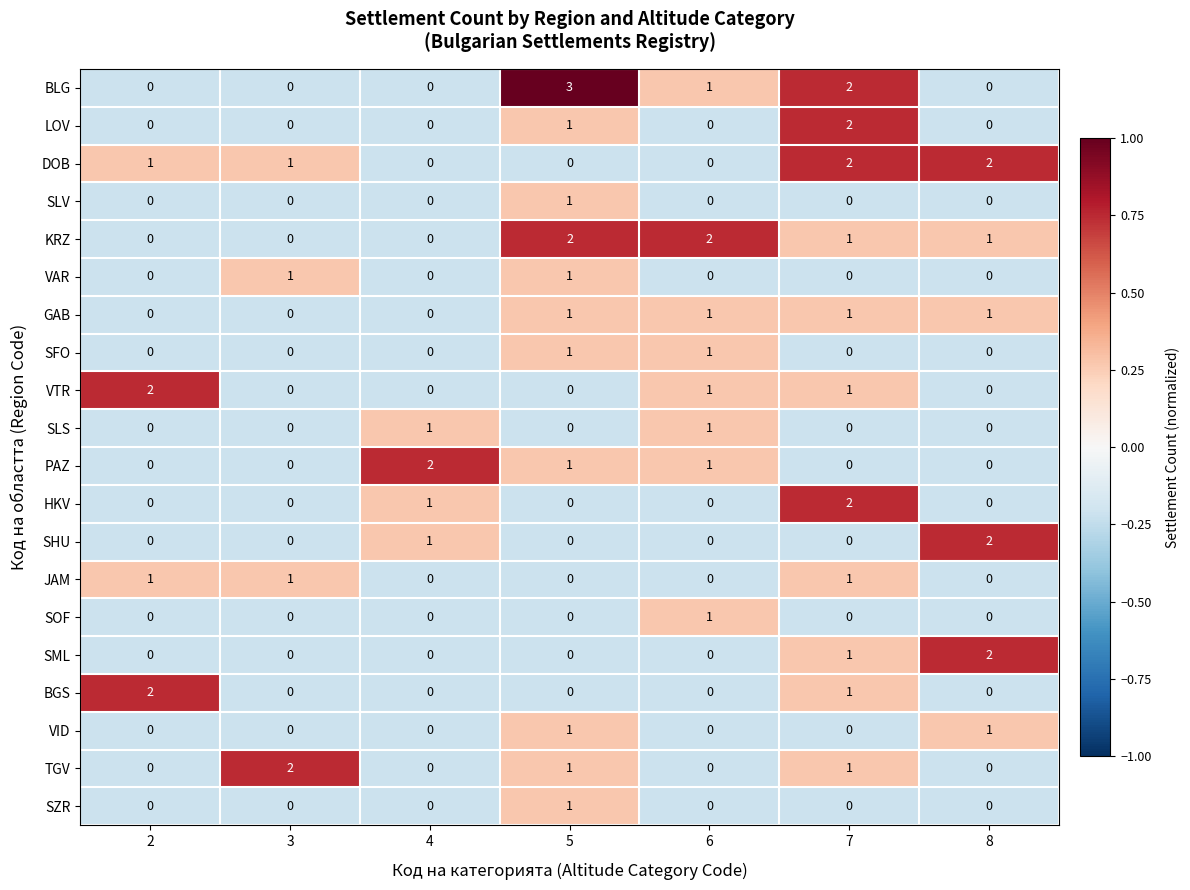

How many BGS values are between 0 and 1?

6